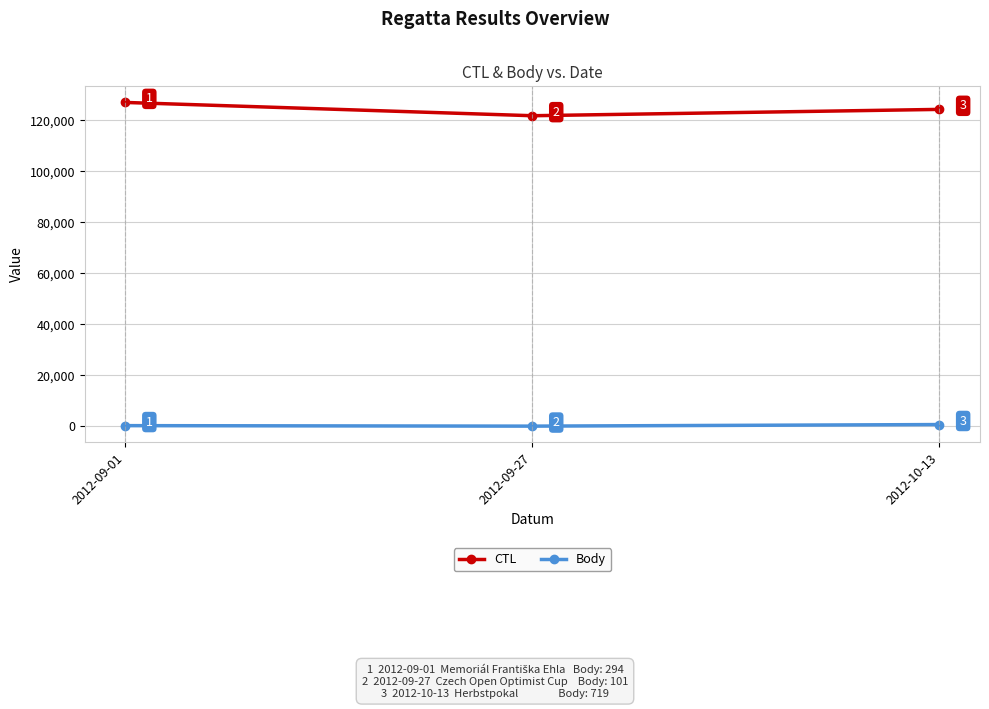

How many series are shown in this chart?

2